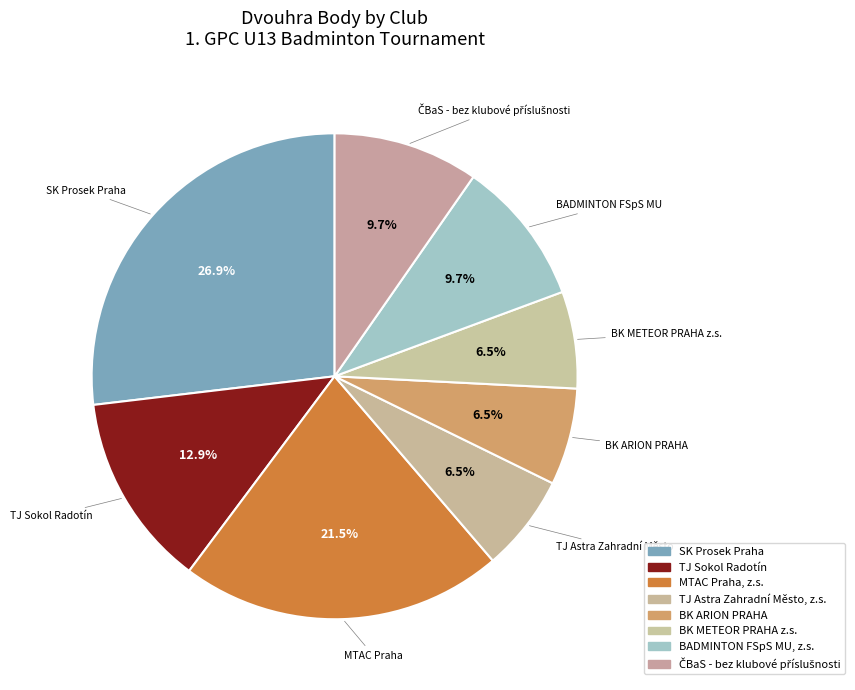

How many segments does this pie chart have?

8